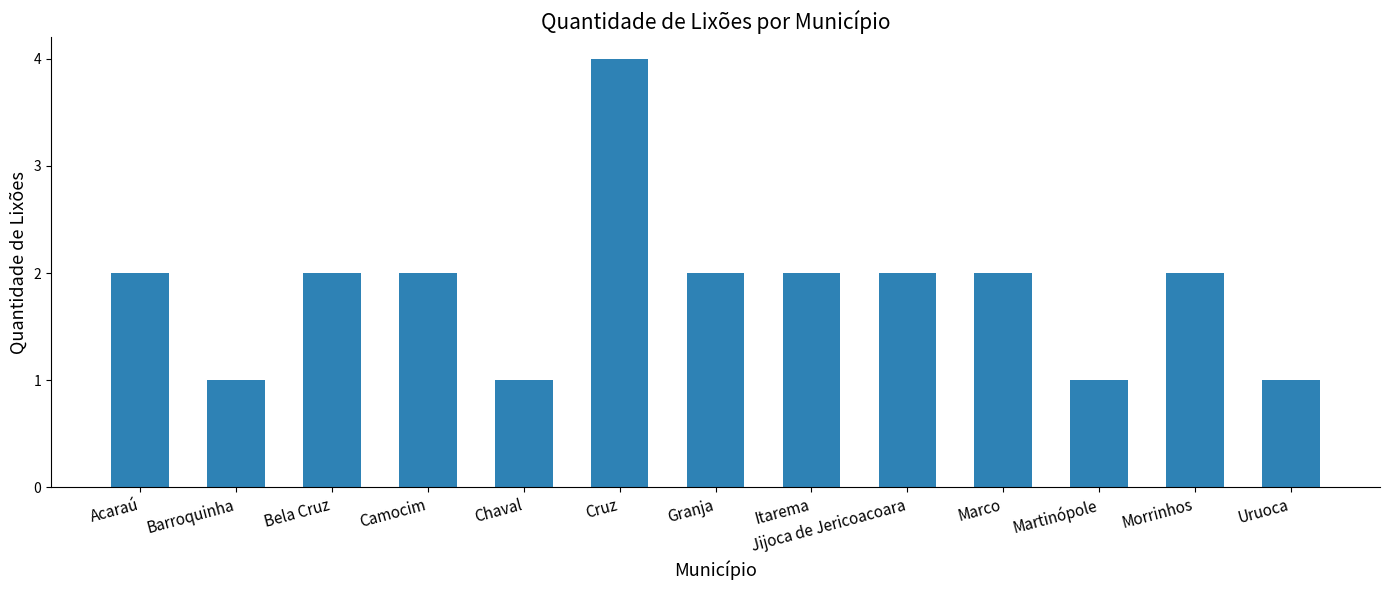

The value at Jijoca de Jericoacoara is 3. True or false?

False